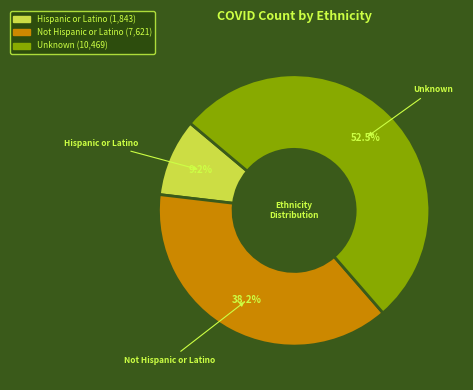

How many slices are in this pie chart?

3